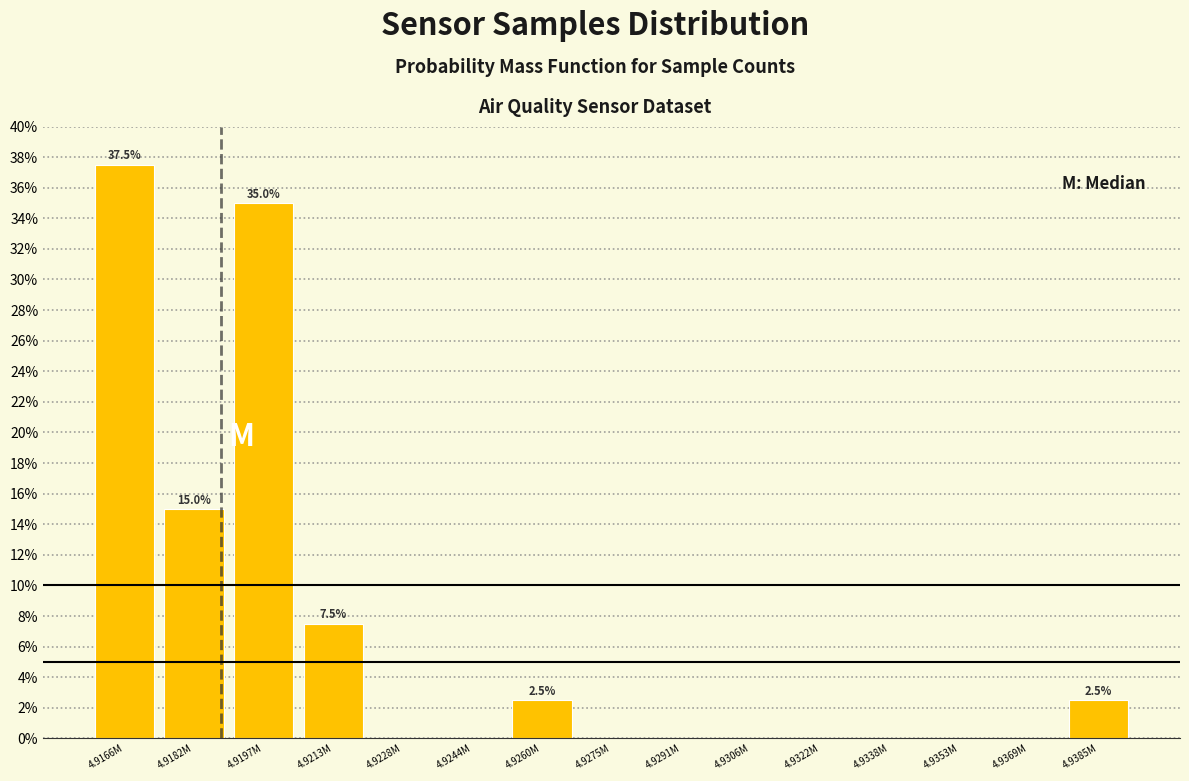

Reading left to right, extract all data points from this chart.

4.9166M=37.5	4.9182M=15.0	4.9197M=35.0	4.9213M=7.5	4.9228M=0.0	4.9244M=0.0	4.9260M=2.5	4.9275M=0.0	4.9291M=0.0	4.9306M=0.0	4.9322M=0.0	4.9338M=0.0	4.9353M=0.0	4.9369M=0.0	4.9385M=2.5